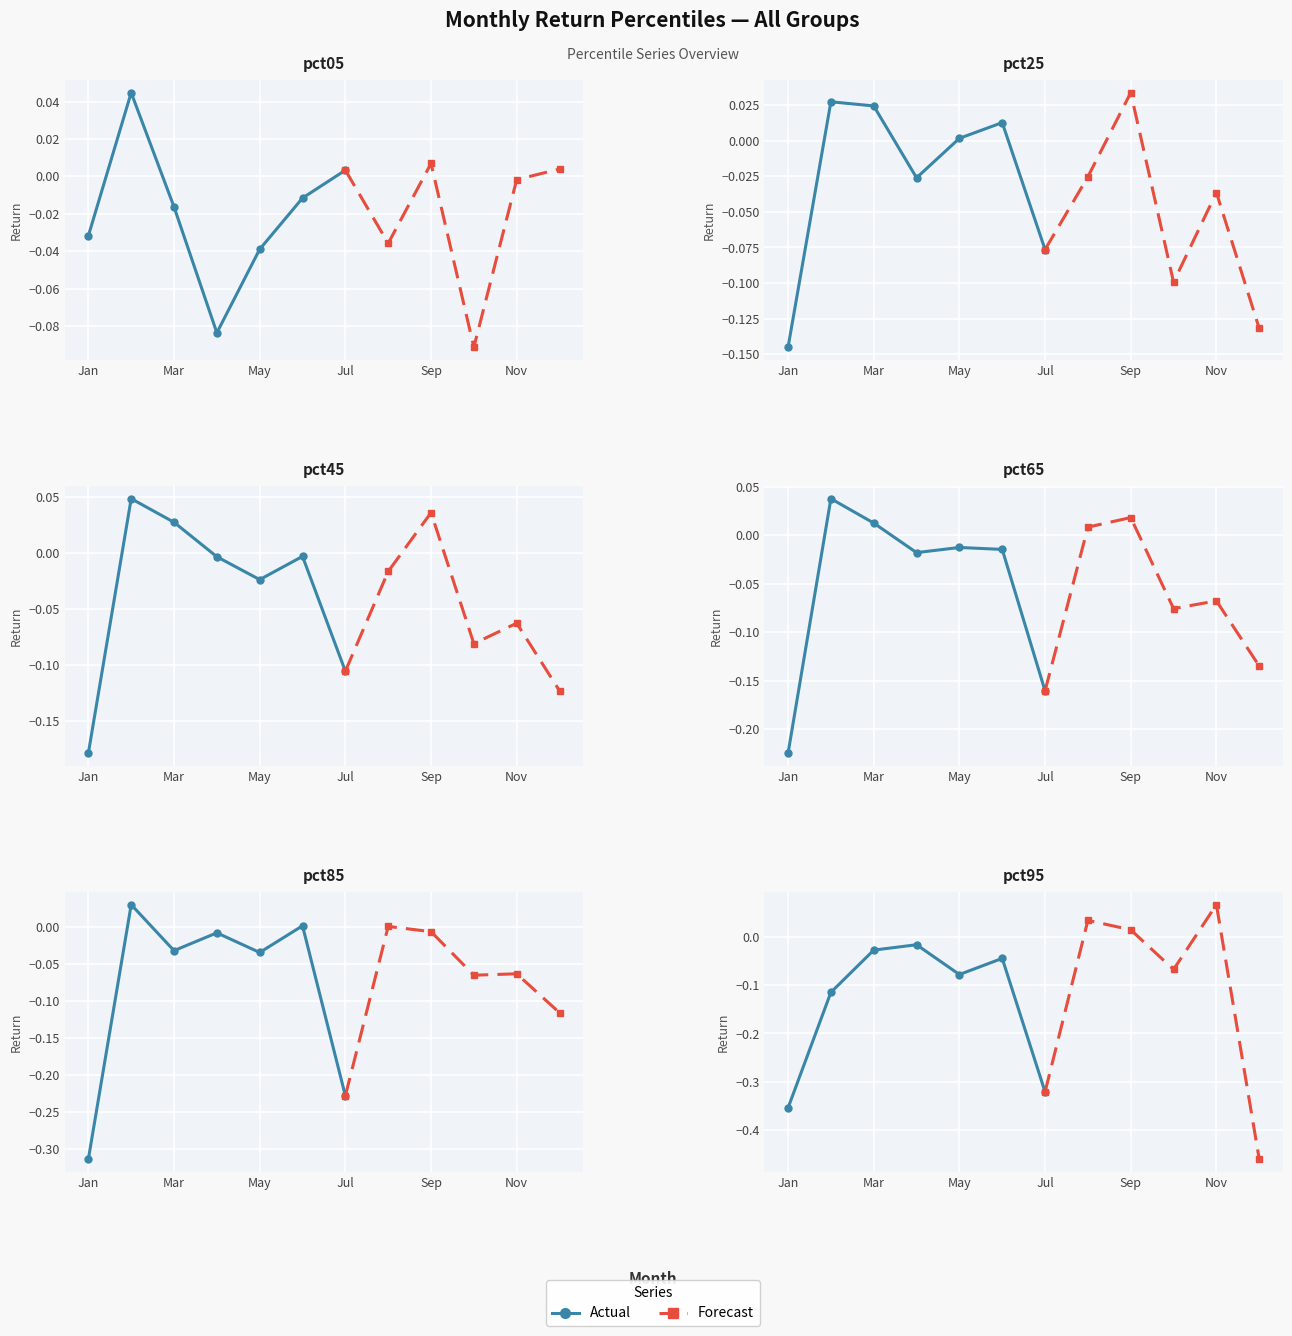

Is the value of pct95 at Apr greater than the value of pct65 at Jun?

No